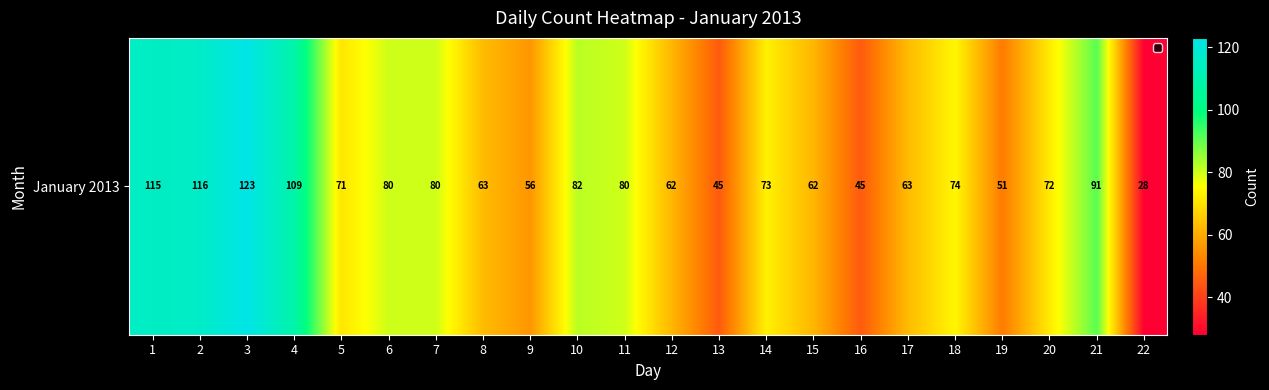

What is the difference between the maximum and second lowest values?

78